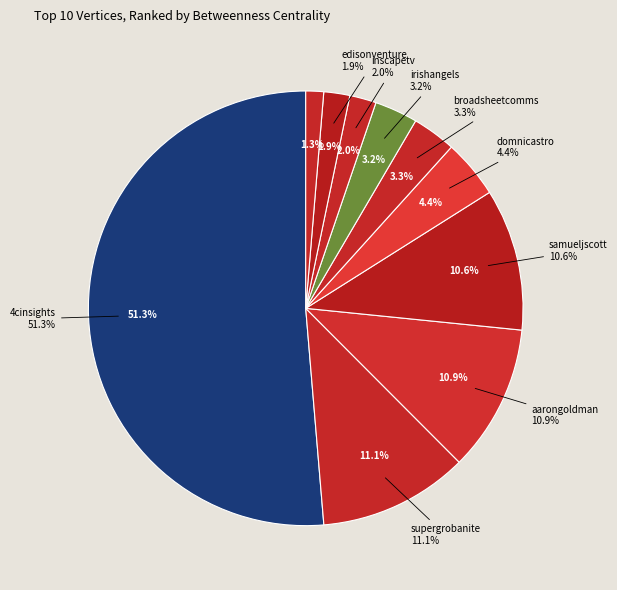

Combined, what portion of the pie is domnicastro and inscapetv?

6.3%